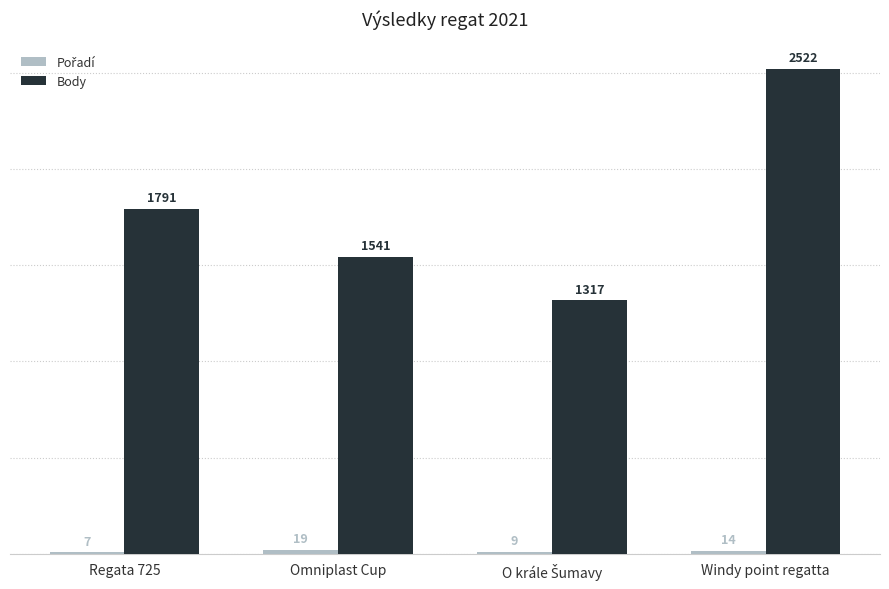

At which category does the chart reach its peak across all series?

Windy point regatta